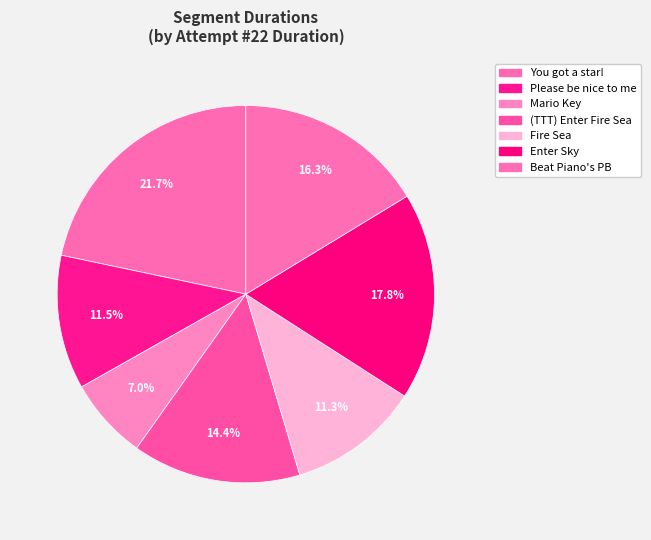

Rank the categories by value from highest to lowest.

You got a star!, Enter Sky, Beat Piano's PB, (TTT) Enter Fire Sea, Please be nice to me, Fire Sea, Mario Key